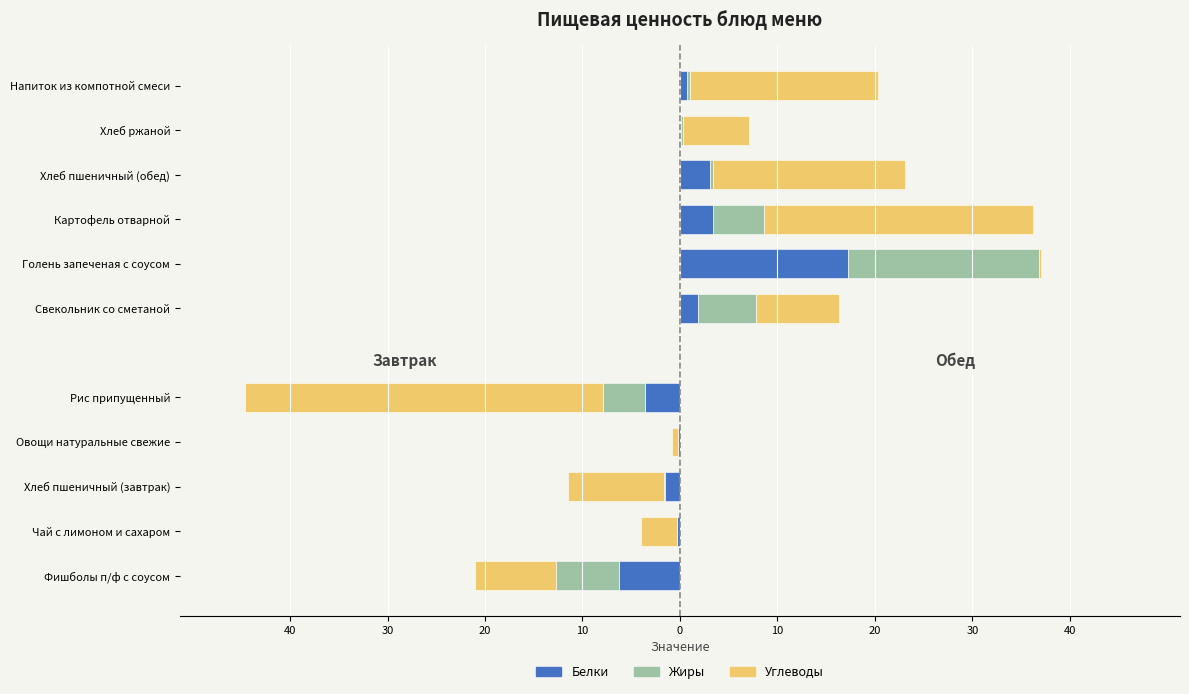

What is the total value across all series at Рис припущенный?

-44.6